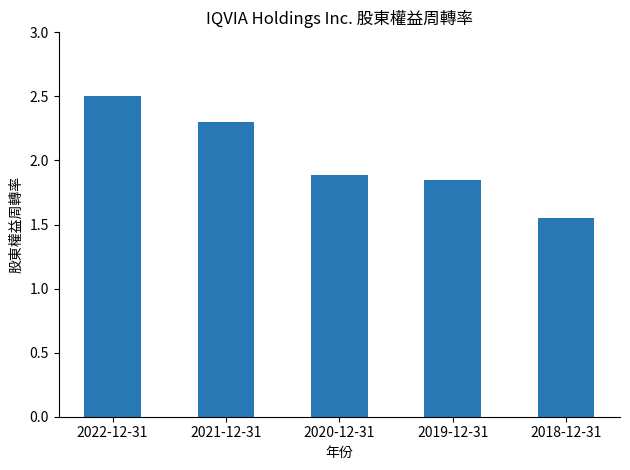

Which label corresponds to the smallest value in the chart?

2018-12-31